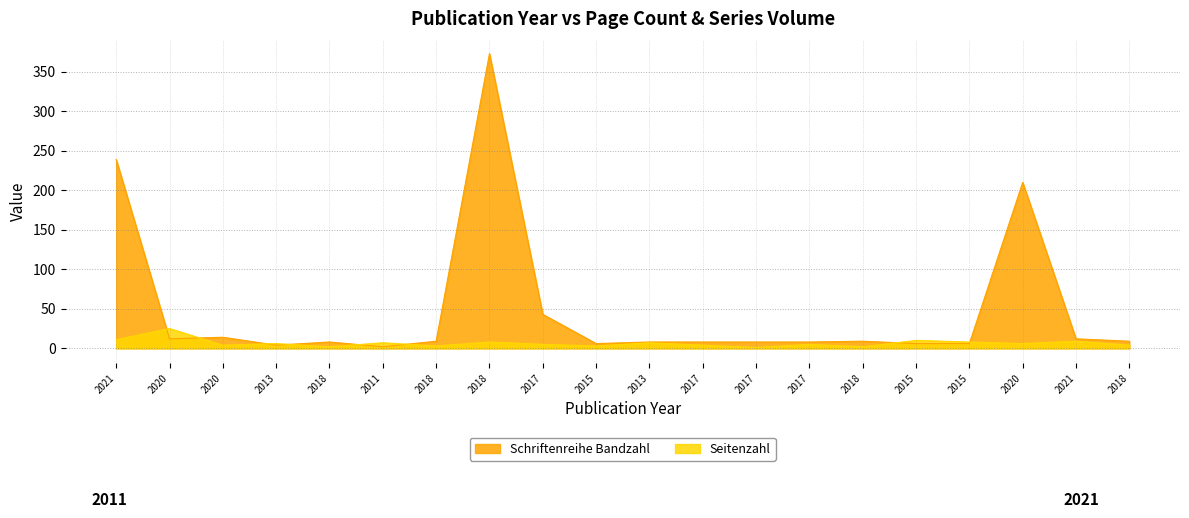

After their last crossing, which series has the higher values: Seitenzahl or Schriftenreihe Bandzahl?

Schriftenreihe Bandzahl